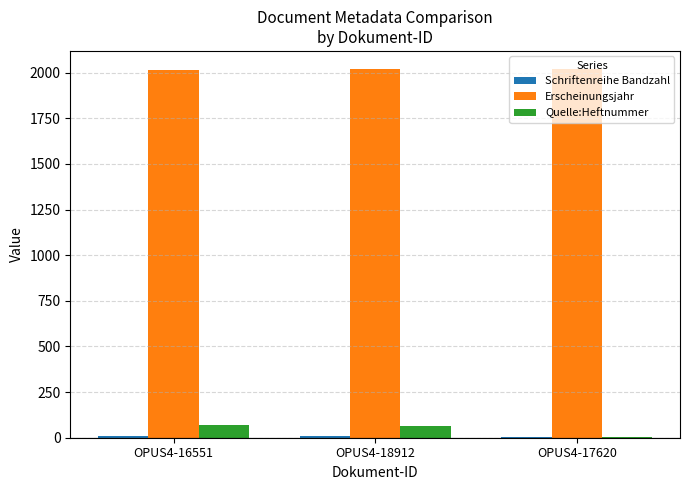

How many distinct data groups are displayed?

3